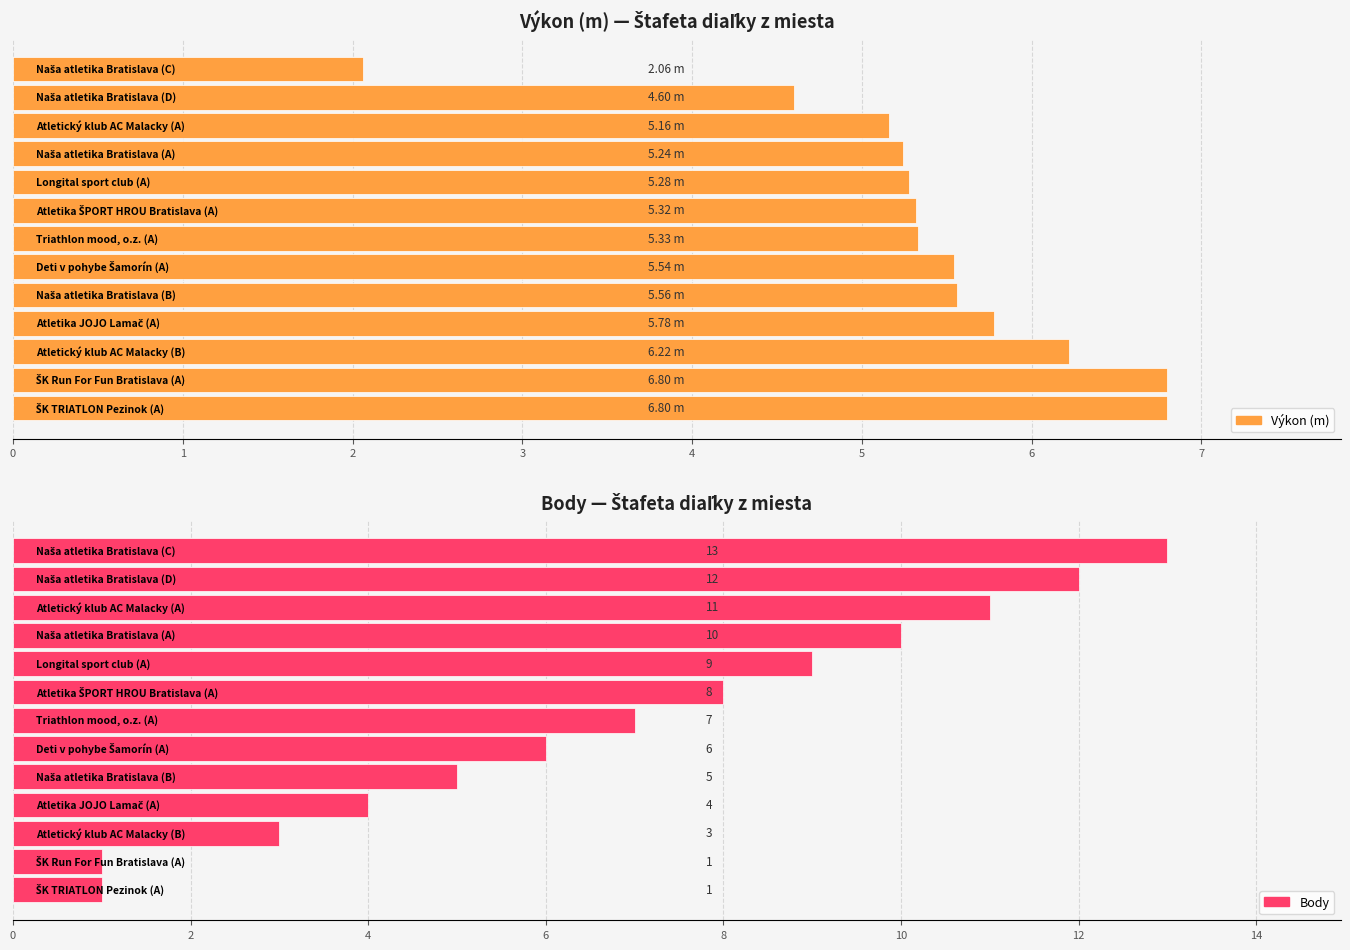

Which series has the largest total across all categories?

Body